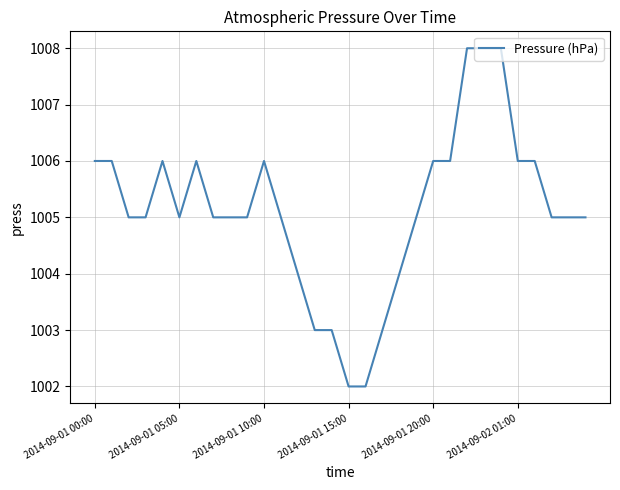

Count the values in the range 1005 to 1006.

20